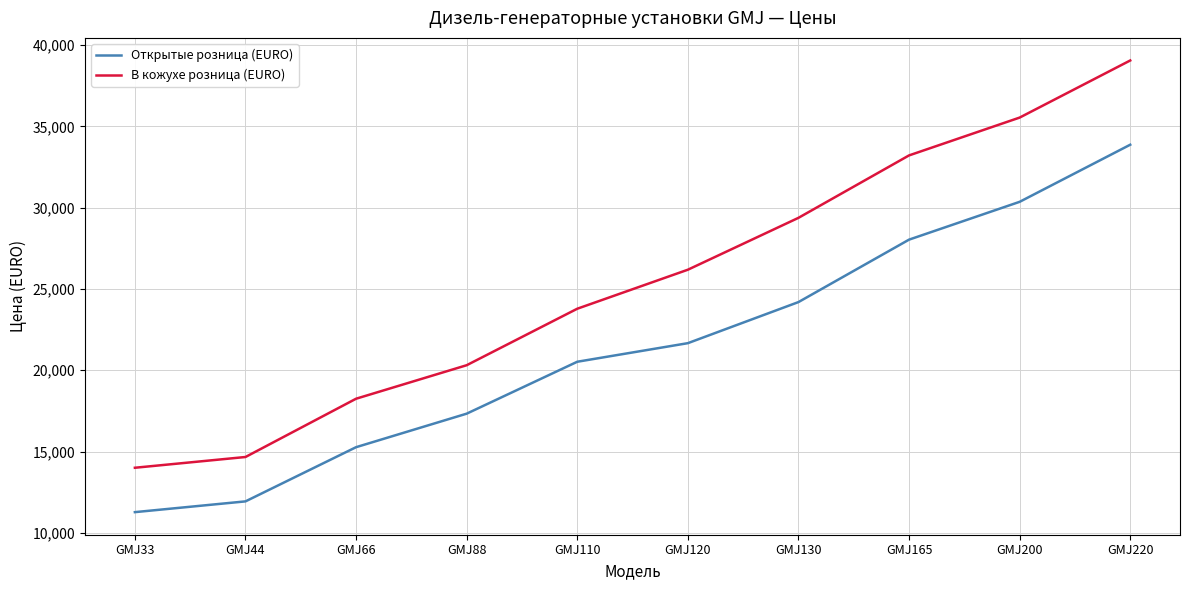

What is the difference between the maximum and minimum values in the В кожухе розница (EURO) series?

25045.9